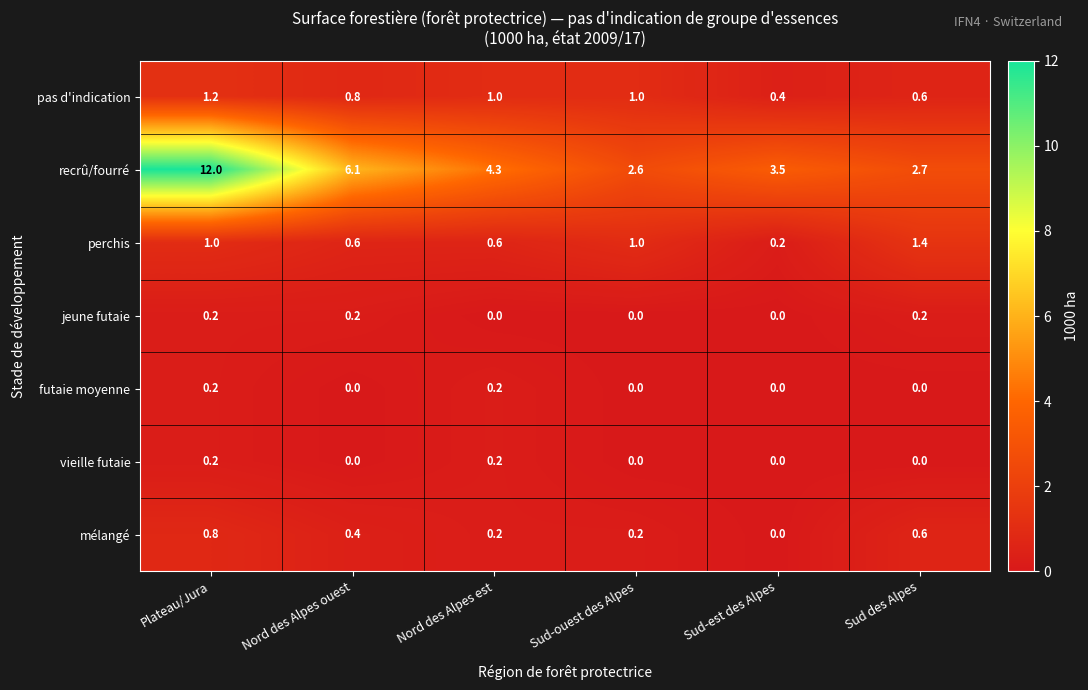

What is the average value of the recrû/fourré series?

5.2